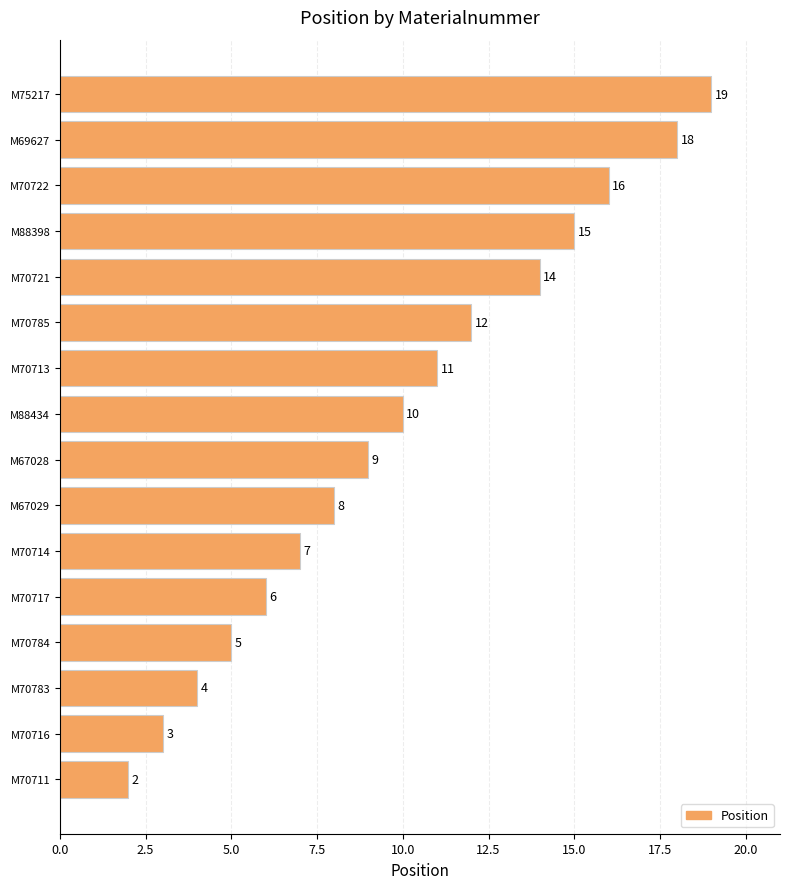

Reading bottom to top, list all the values displayed in this chart.

M70711=2	M70716=3	M70783=4	M70784=5	M70717=6	M70714=7	M67029=8	M67028=9	M88434=10	M70713=11	M70785=12	M70721=14	M88398=15	M70722=16	M69627=18	M75217=19